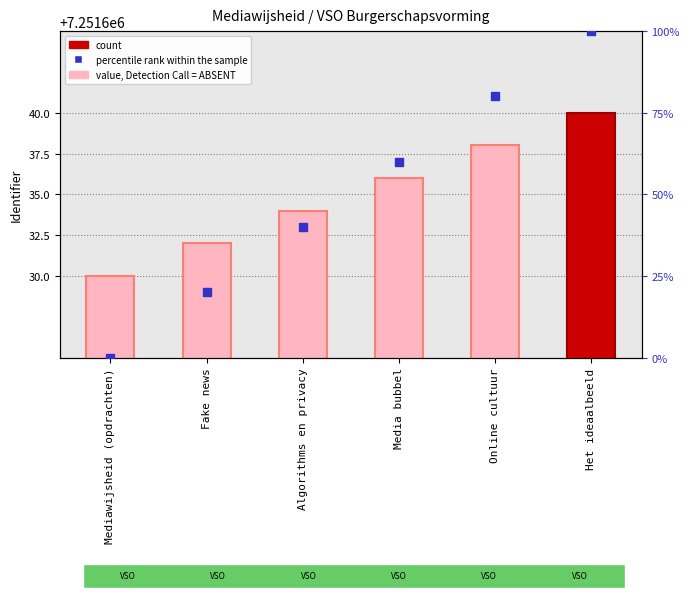

Between Media bubbel and Fake news, which is larger?

Media bubbel